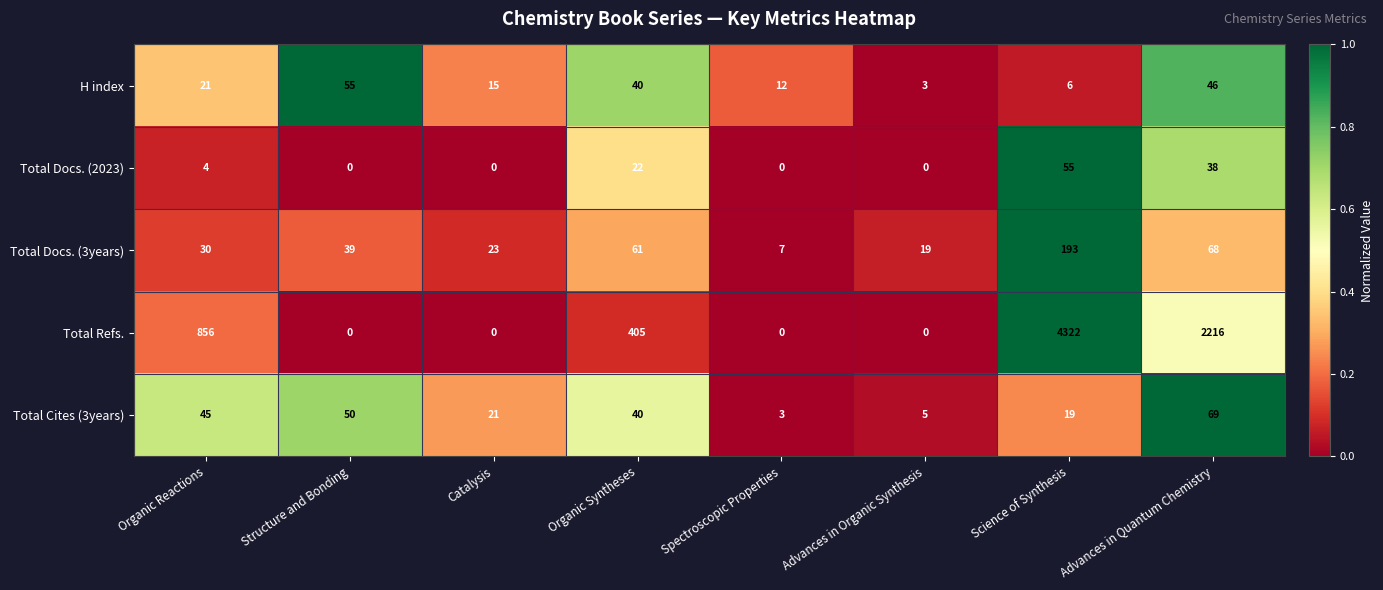

What is the approximate value of Total Docs. (3years) at Catalysis?

23